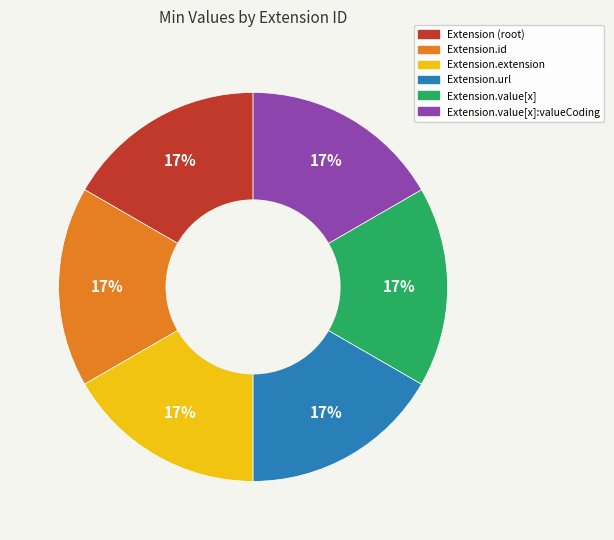

Is there any slice that represents more than half of the pie?

No